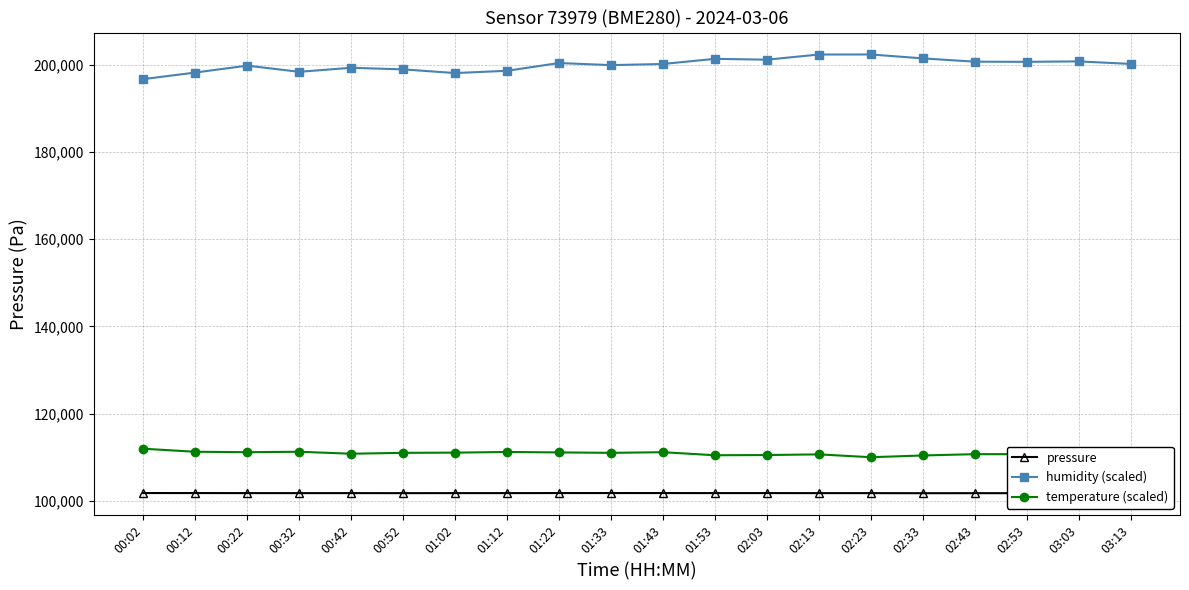

Read the pressure value at 01:12.

101764.3